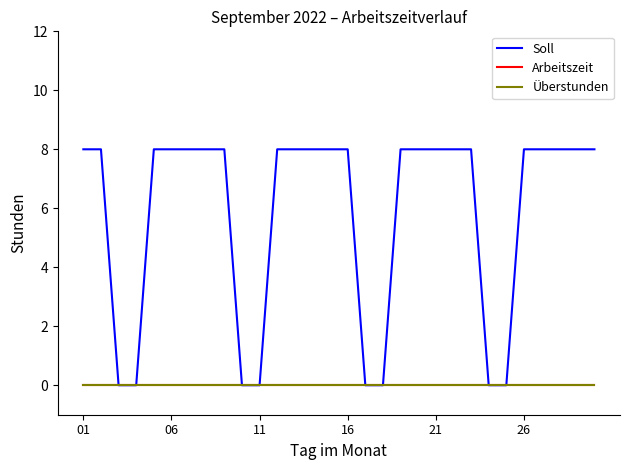

Does the chart display data point markers on the line(s)?

No